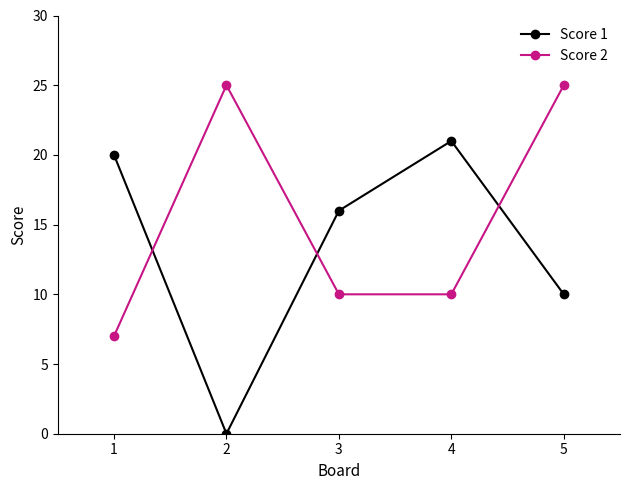

At how many categories does at least one series exceed 10?

5